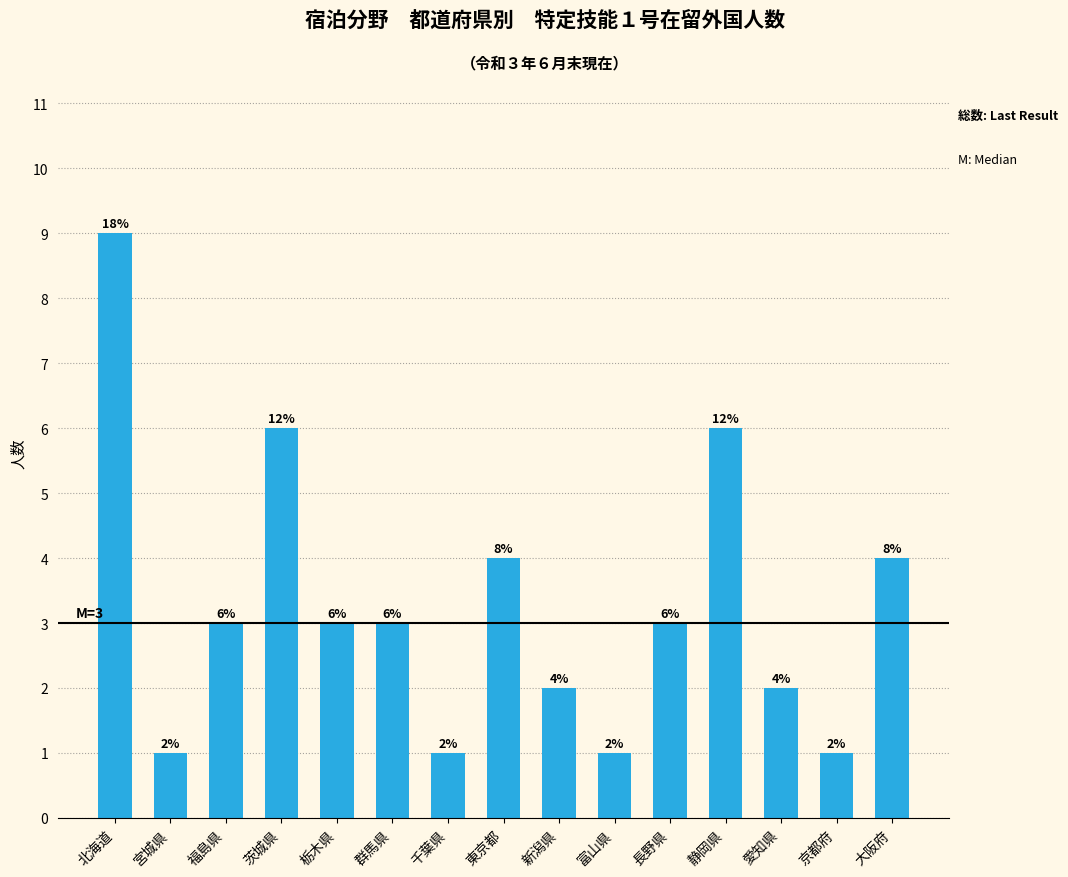

Count the values in the range 1 to 4.

12